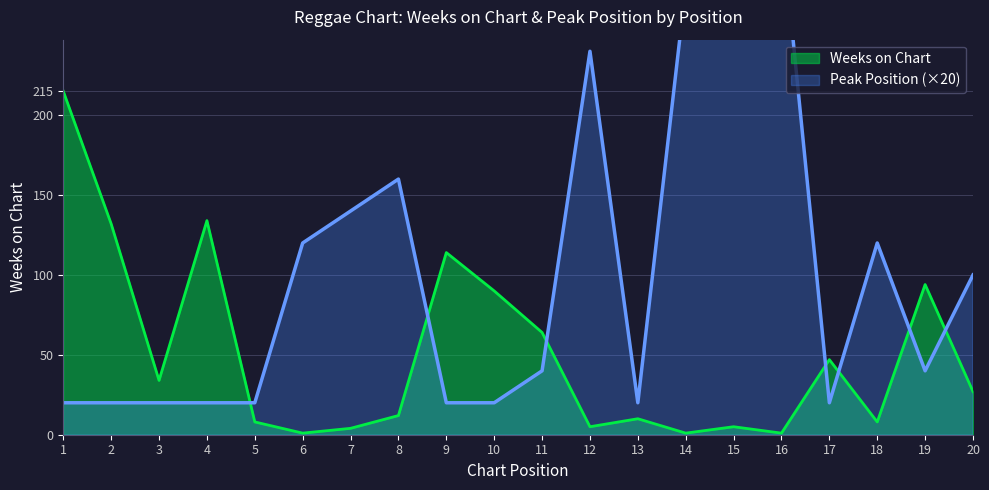

True or false: Peak Position has more than 2 points higher than both neighbors.

True